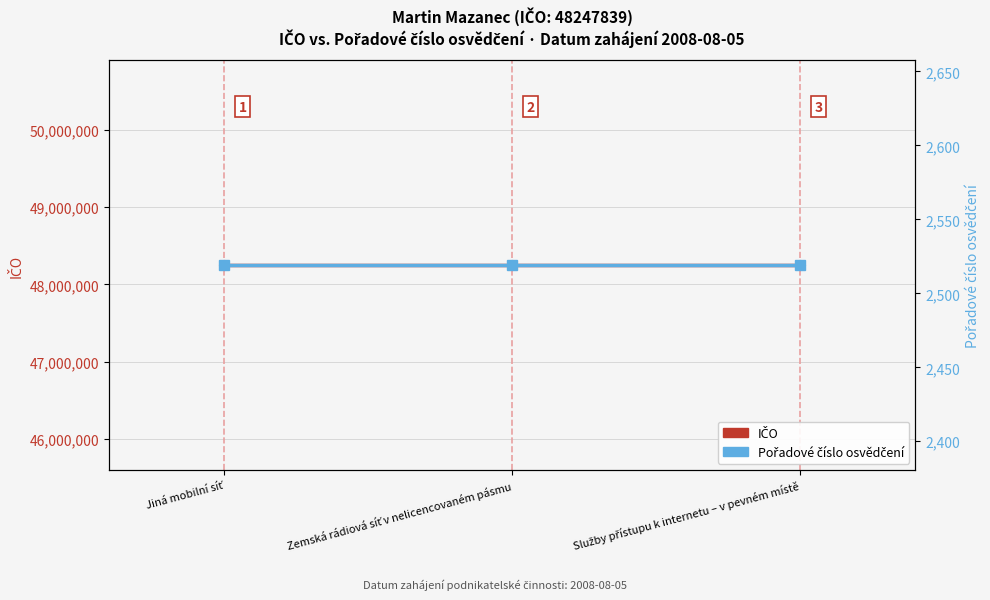

Reading left to right, what are all the values shown in this chart?

IČO: 48247839	48247839	48247839
Pořadové číslo osvědčení: 2519	2519	2519